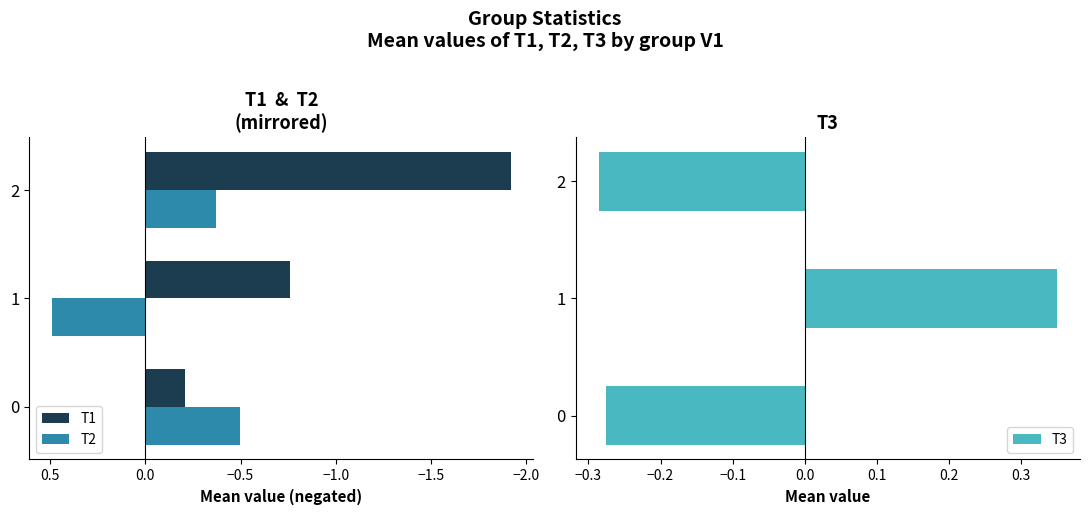

What is the difference between the maximum and minimum values in the T1 series?

1.7